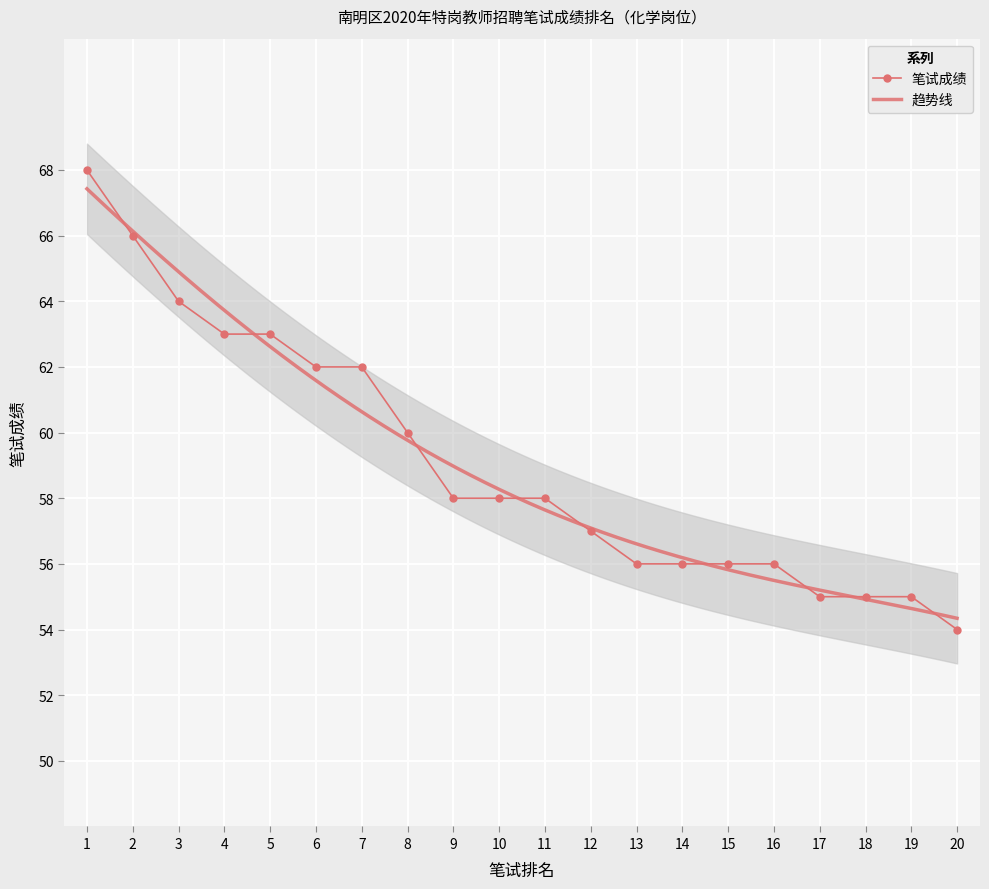

Count the number of values greater than 58.

8